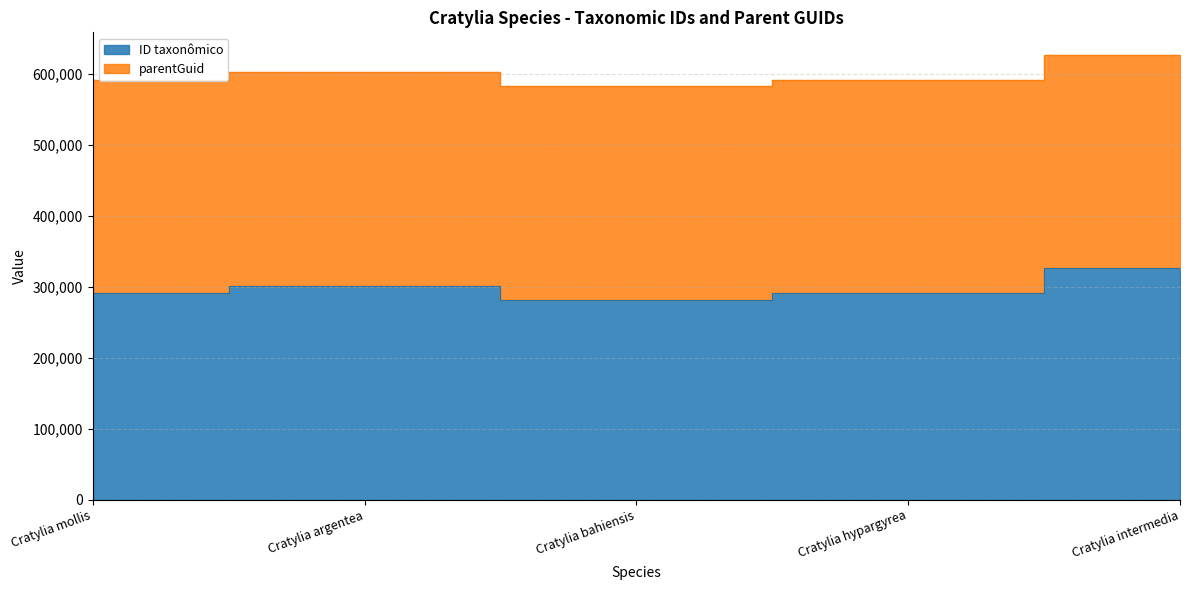

Where is the first local maximum?

Cratylia argentea